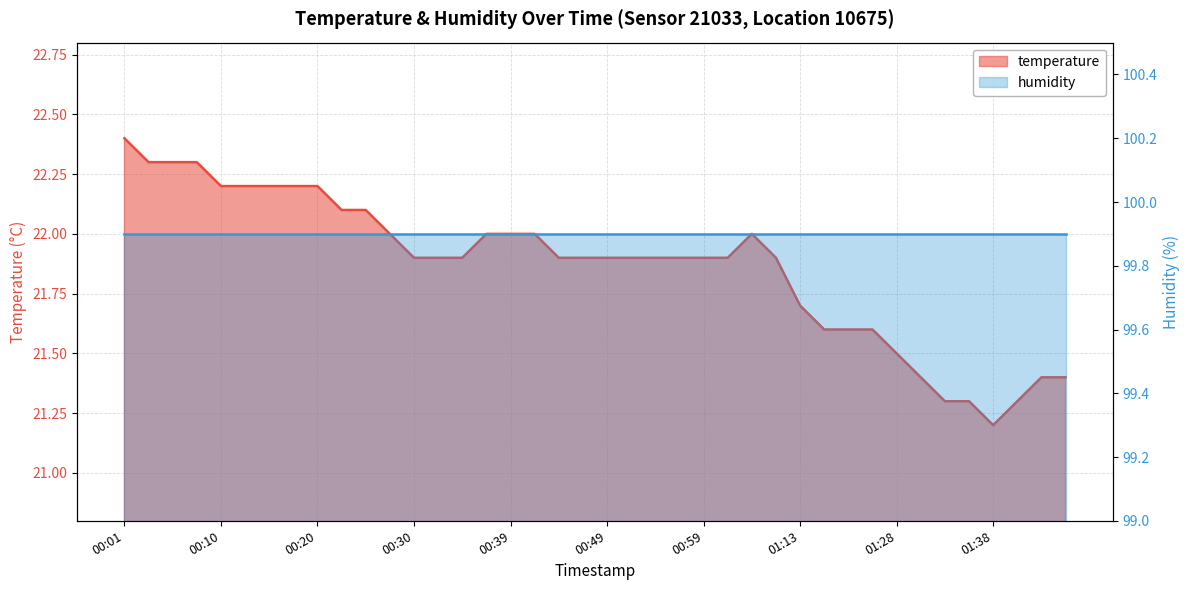

What is the value of the 12th point from the left?

22.0